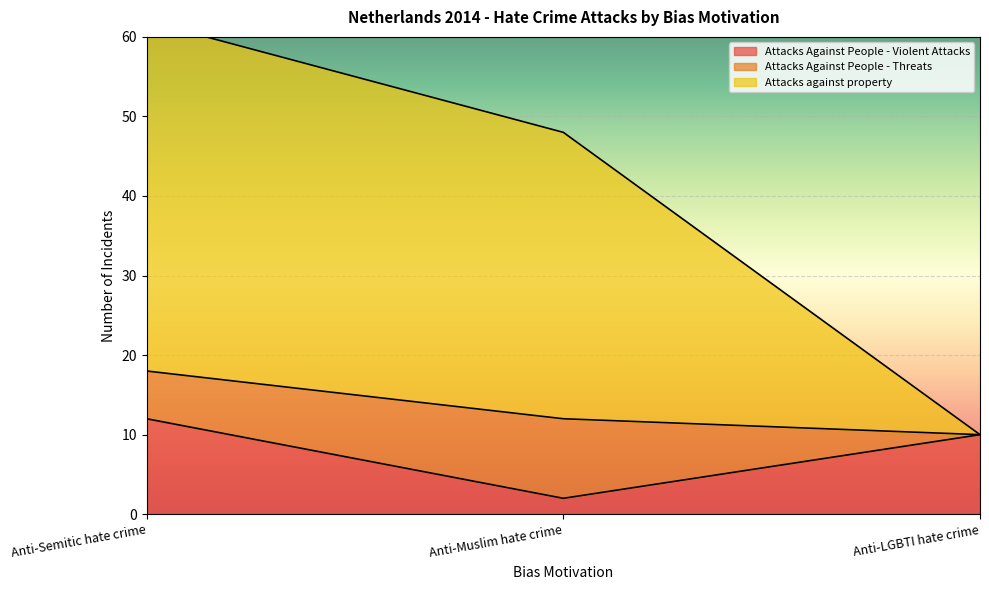

What is the sum of all Attacks Against People - Violent Attacks values?

24